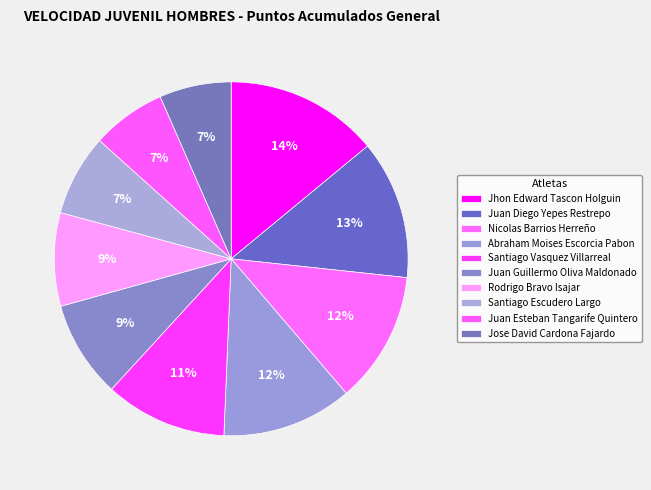

Does any single category account for the majority?

No